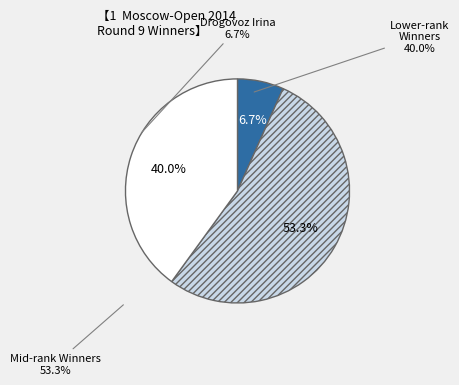

Does any single category account for the majority?

Yes